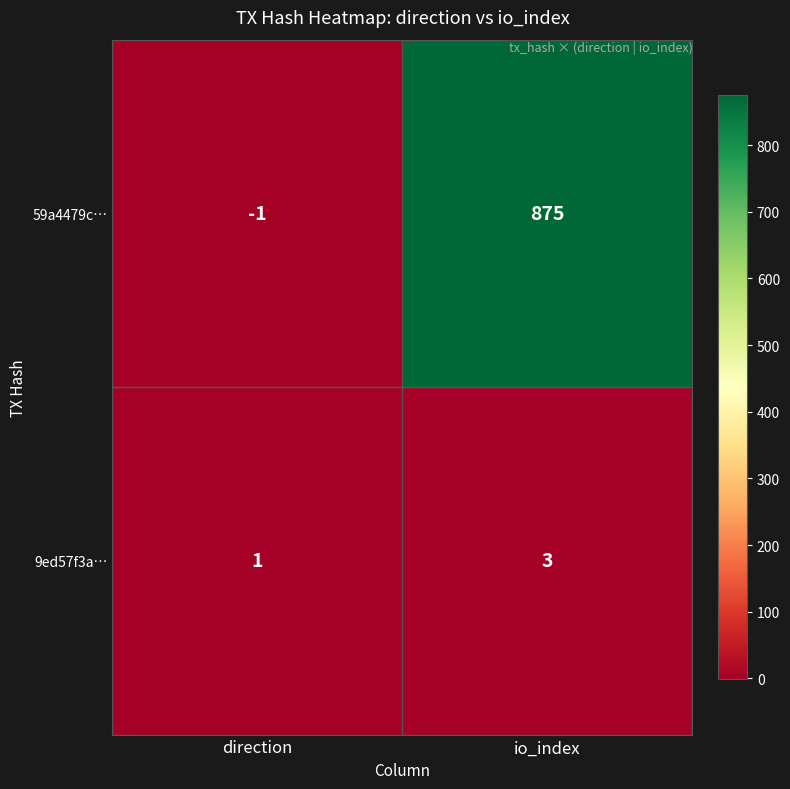

At which label does 59a4479c… reach its minimum?

direction